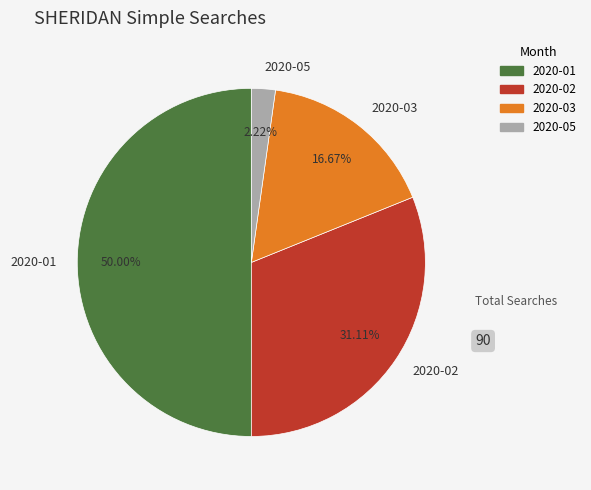

To the nearest percent, what portion does 2020-01 represent?

50%